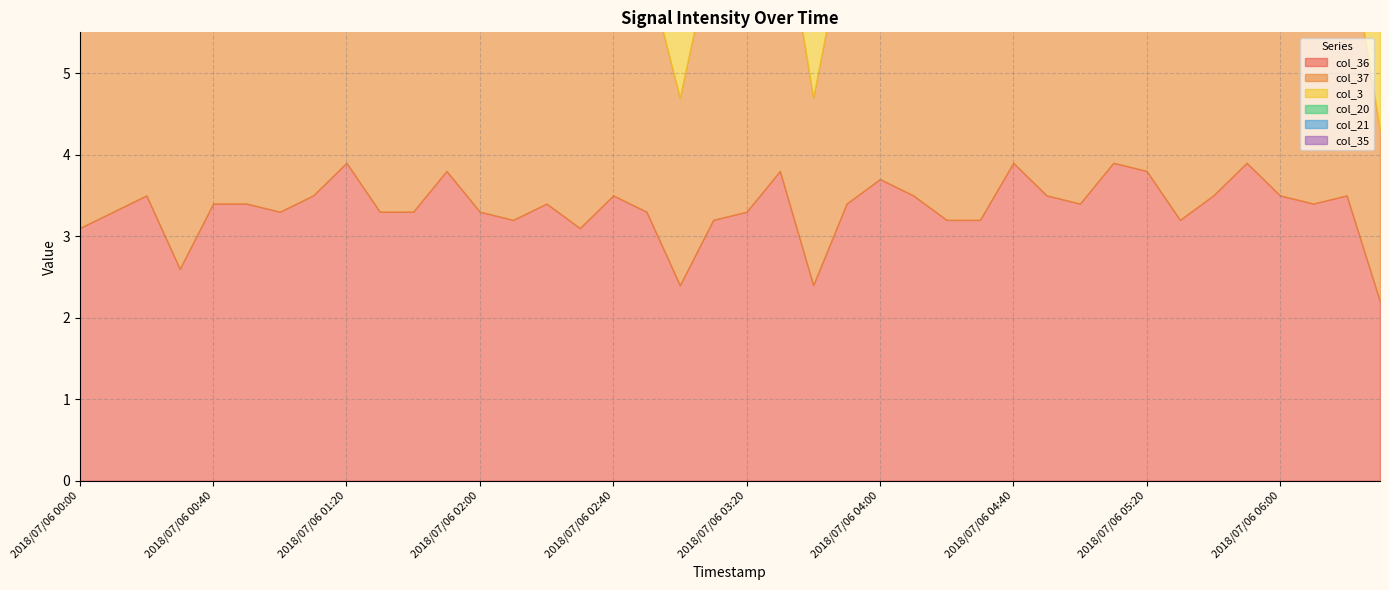

The col_20 series shows 3.4 at 2018/07/06 00:30. True or false?

True